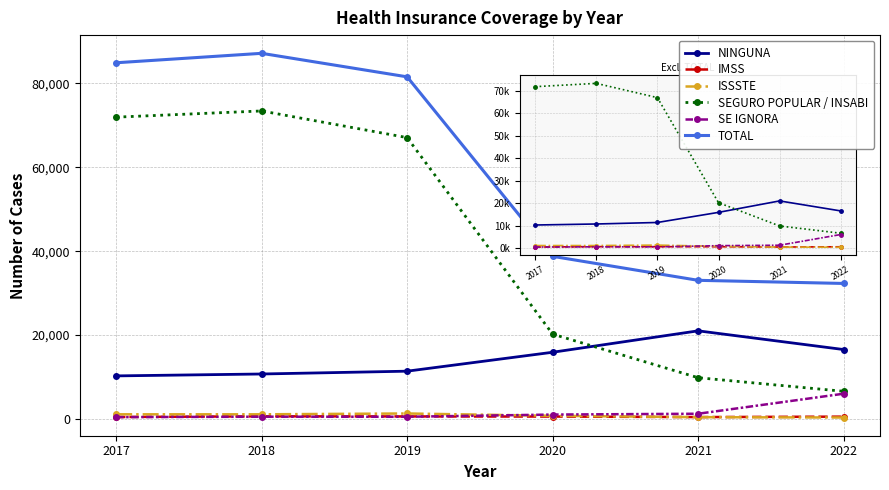

At which label does SEGURO POPULAR / INSABI reach its minimum?

2022